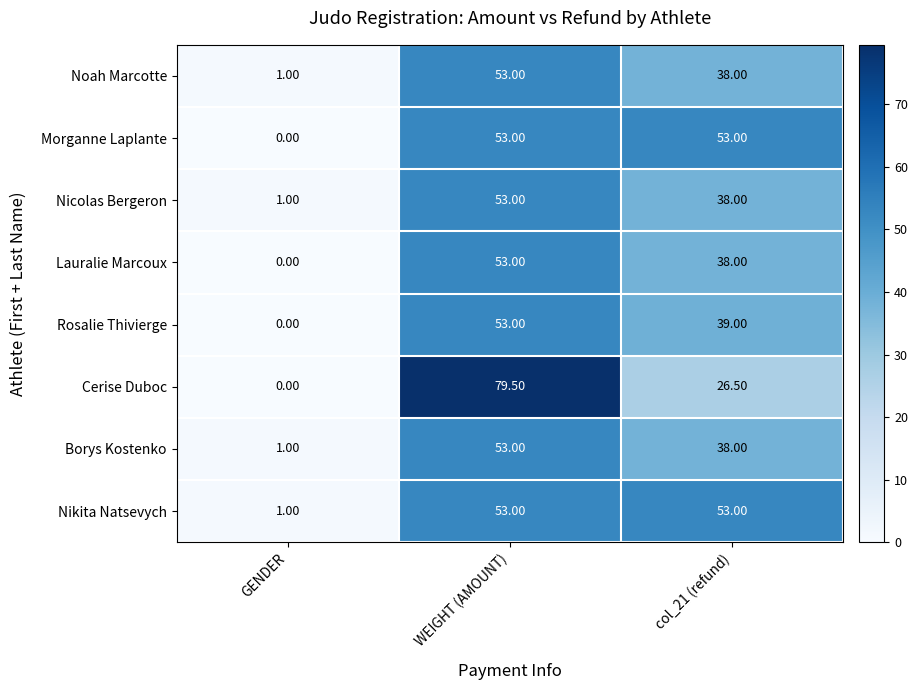

At which category is the sum across all series the highest?

WEIGHT (AMOUNT)